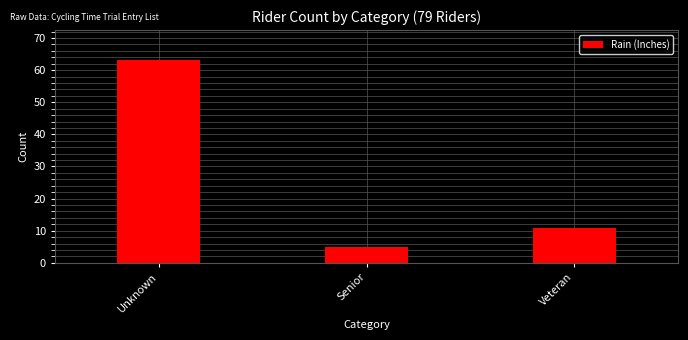

Reading left to right, transcribe all the data shown in this chart.

63	5	11